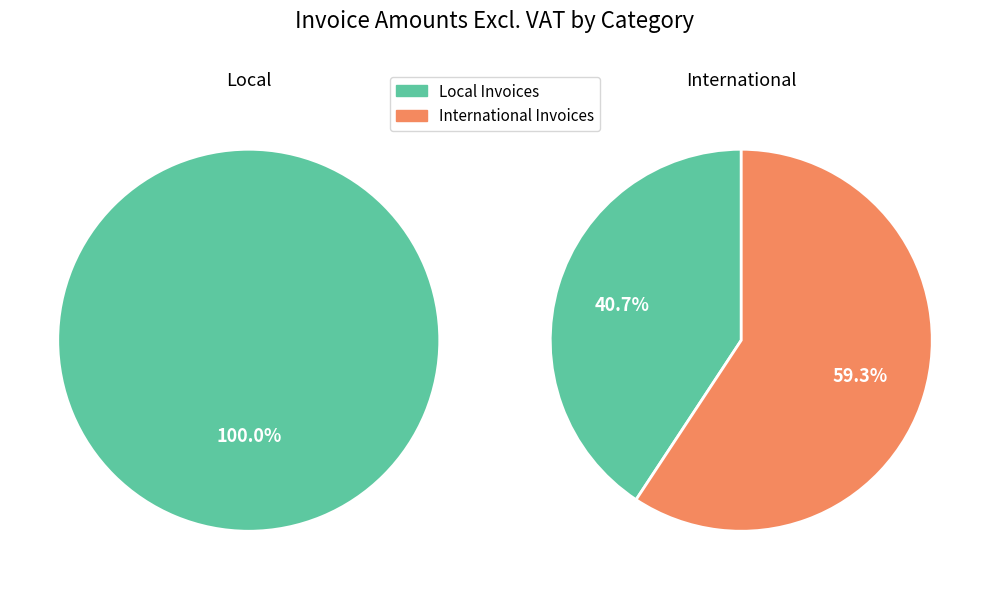

How many slices are in this pie chart?

2